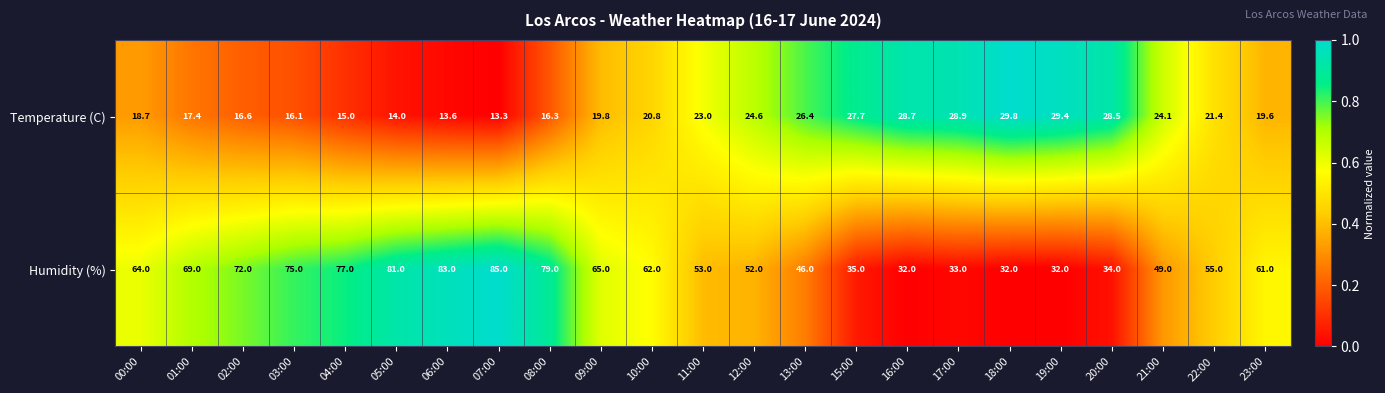

True or false: Temperature (C) has a value of 3.3 at 07:00.

False